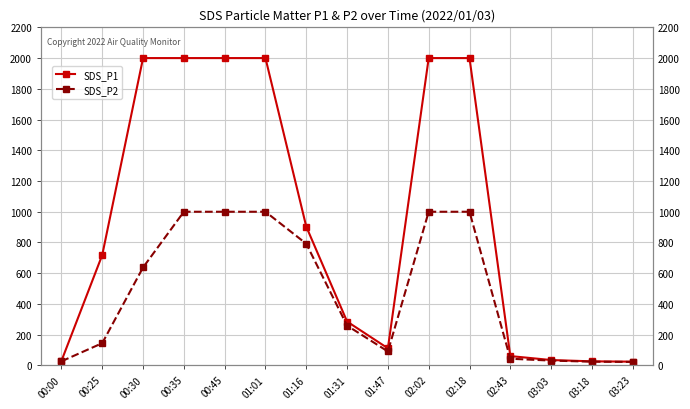

At 03:23, list the series in order from largest to smallest.

SDS_P1, SDS_P2